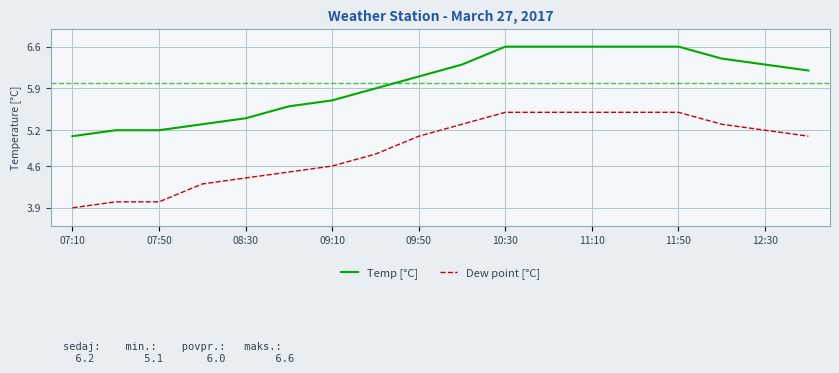

At how many categories does at least one series exceed 5?

18